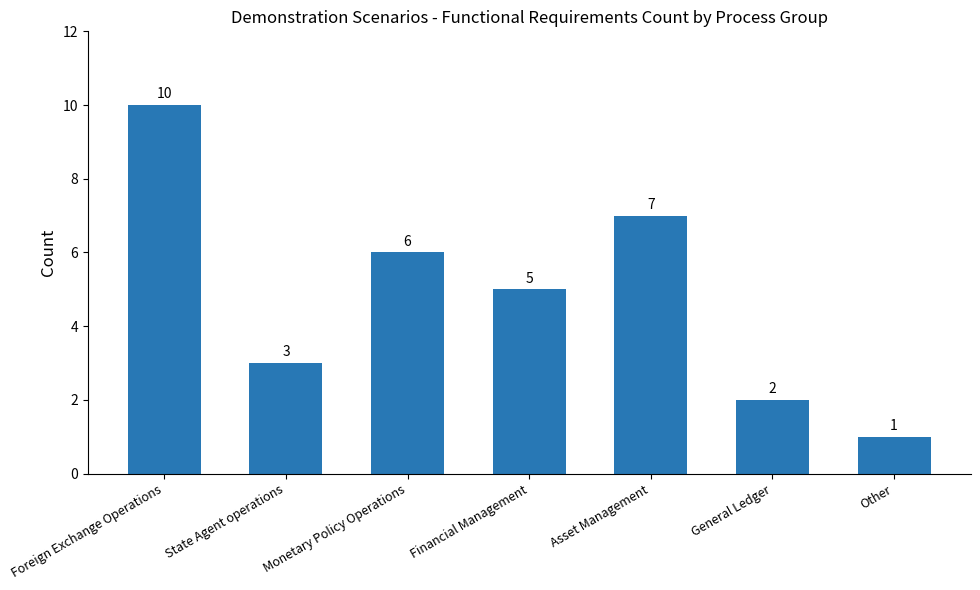

What is the label of the 4th bar from the right?

Financial Management